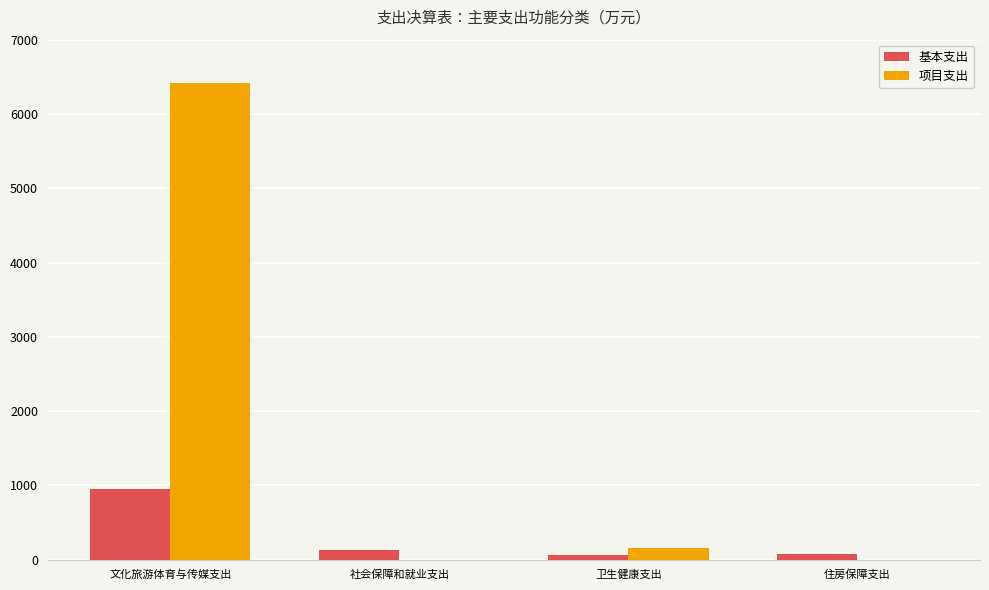

The 项目支出 series shows 3252.4 at 文化旅游体育与传媒支出. True or false?

False